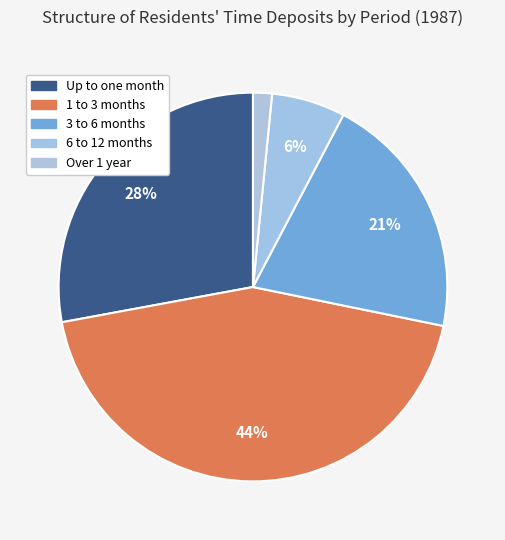

To the nearest percent, what is the difference between the largest and smallest slice percentages?

42%